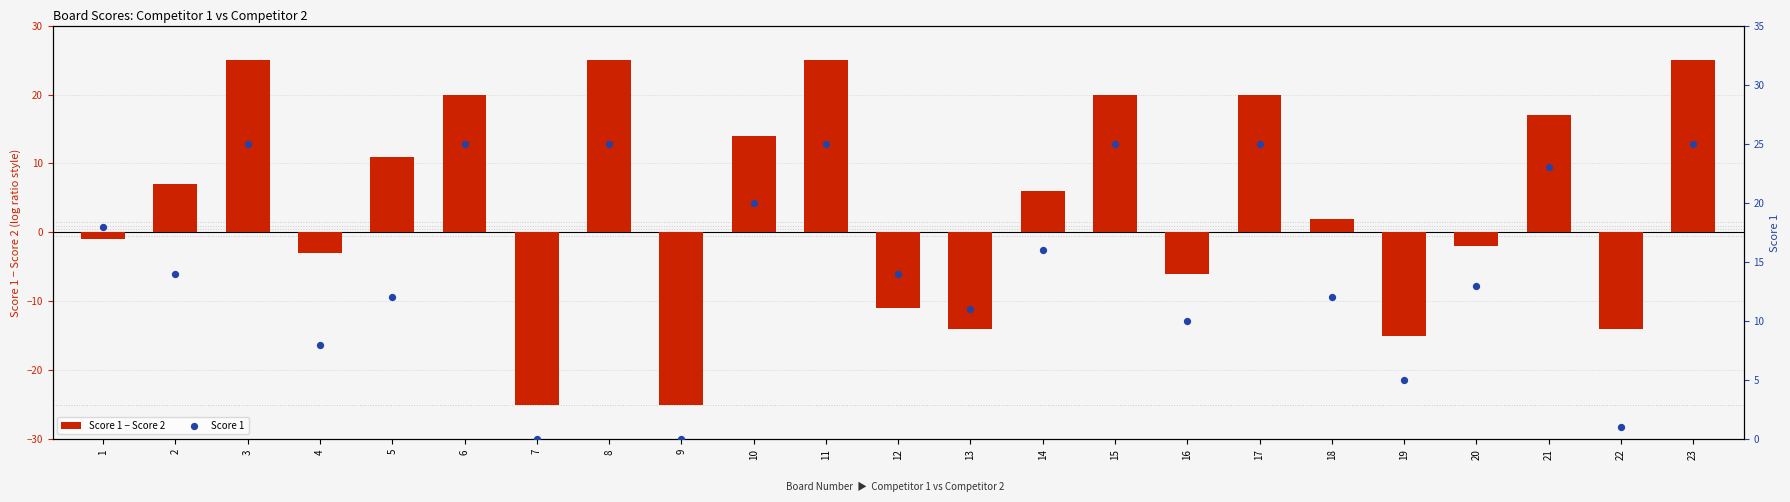

Which series has the widest spread of Y values?

Score 1 − Score 2